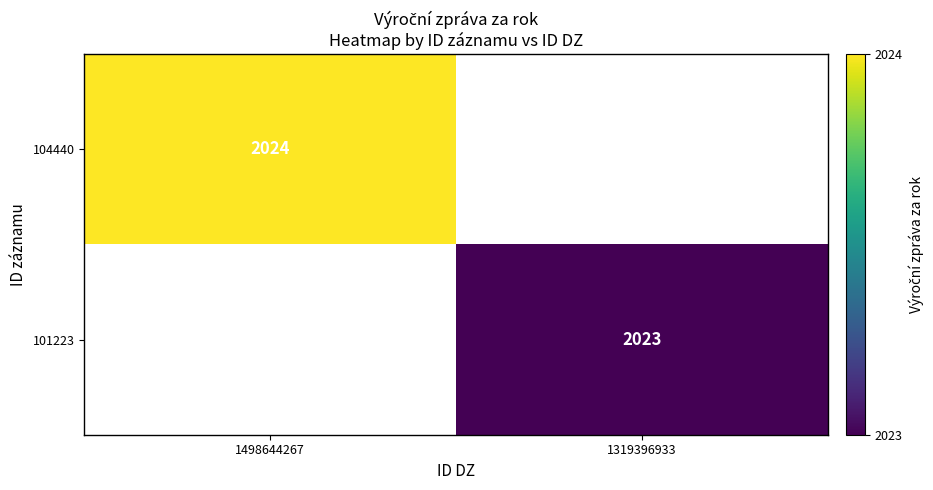

Is the value of 104440 at 1498644267 greater than the value of 101223 at 1319396933?

Yes